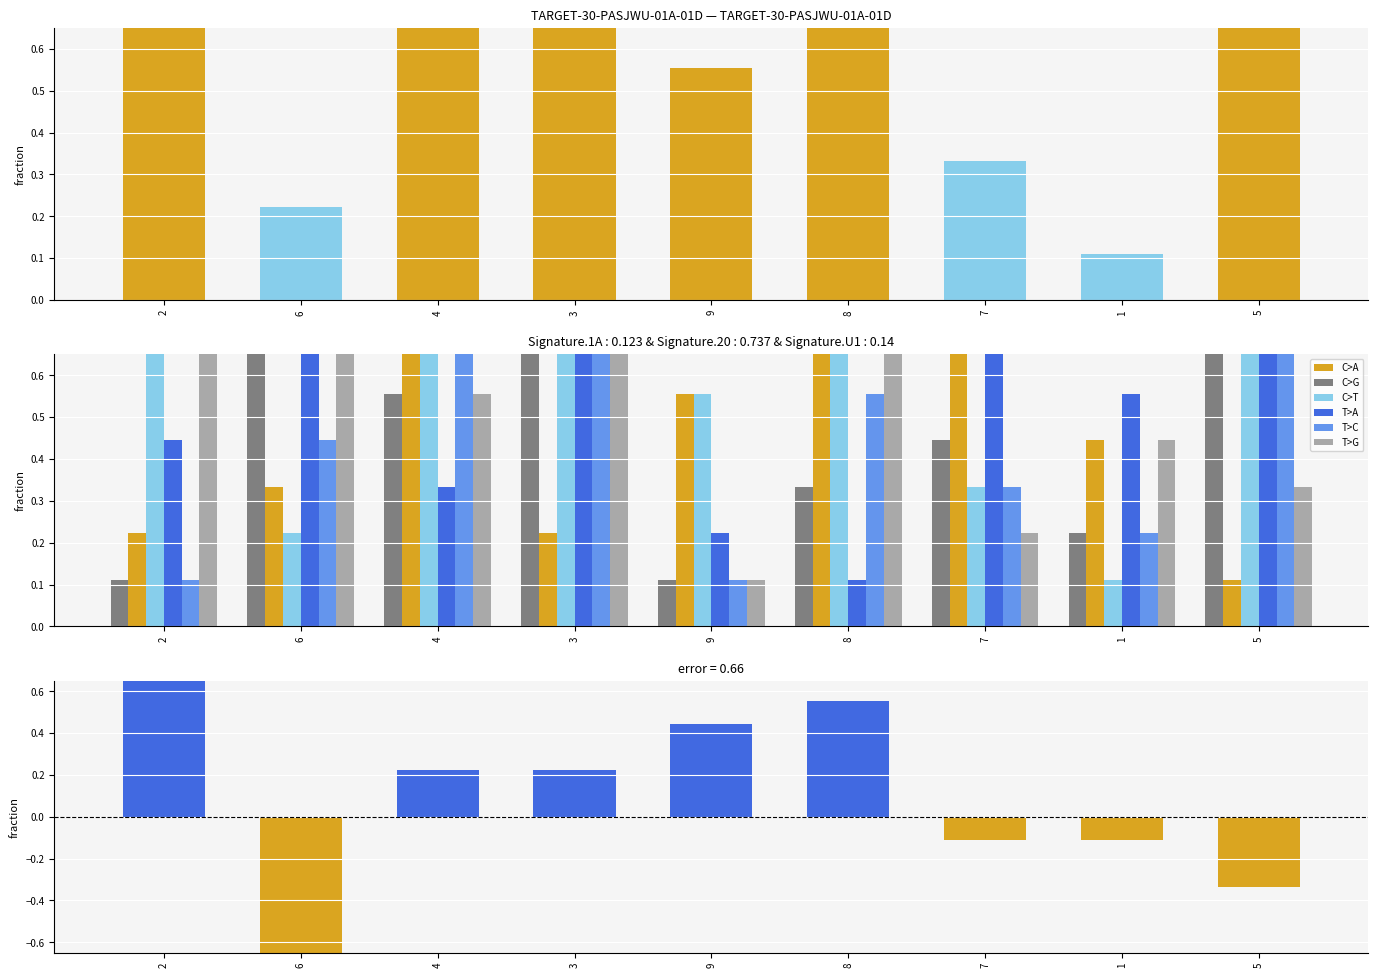

List the labels in order of col_6 value, largest first.

6, 3, 8, 2, 4, 1, 5, 7, 9